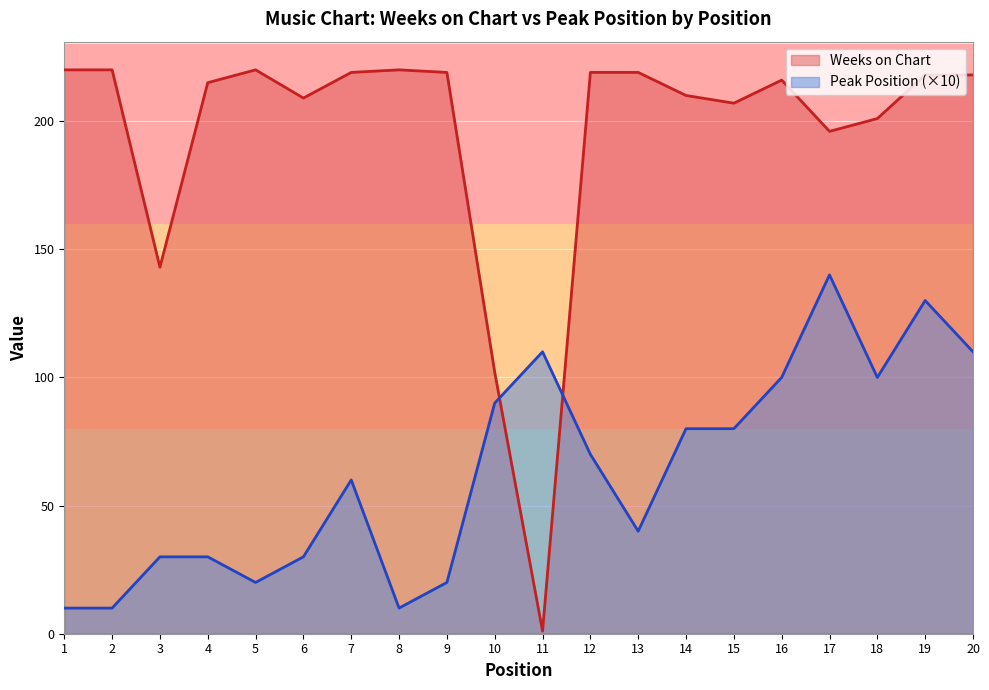

True or false: Weeks on Chart has a value of 220 at 1.

True